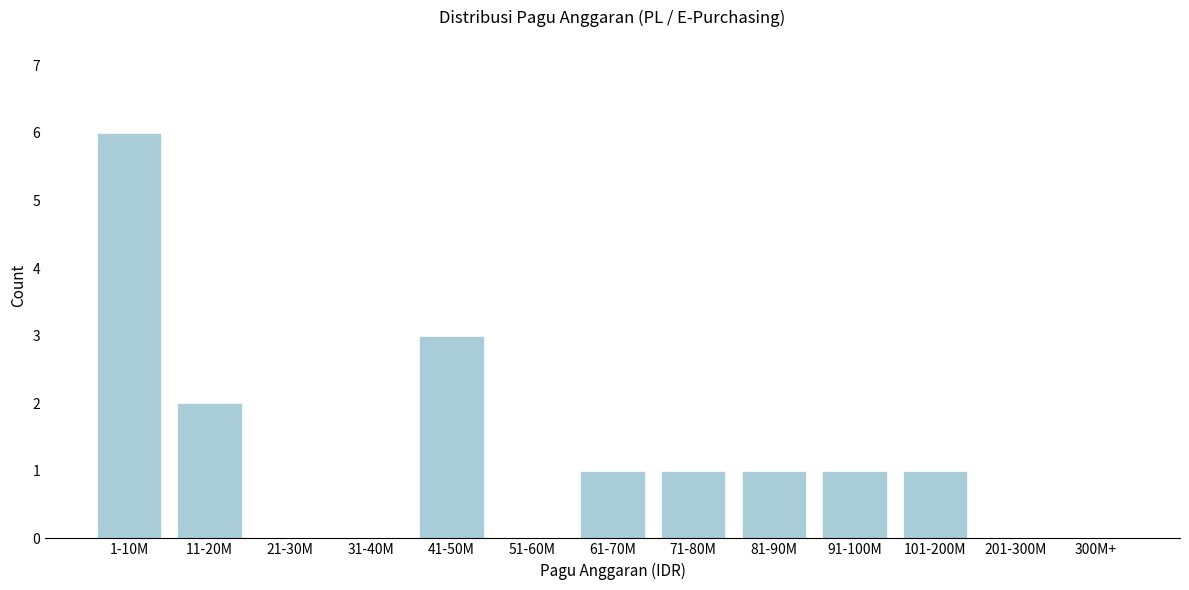

Reading left to right, list all the values displayed in this chart.

1-10M=6	11-20M=2	21-30M=0	31-40M=0	41-50M=3	51-60M=0	61-70M=1	71-80M=1	81-90M=1	91-100M=1	101-200M=1	201-300M=0	300M+=0